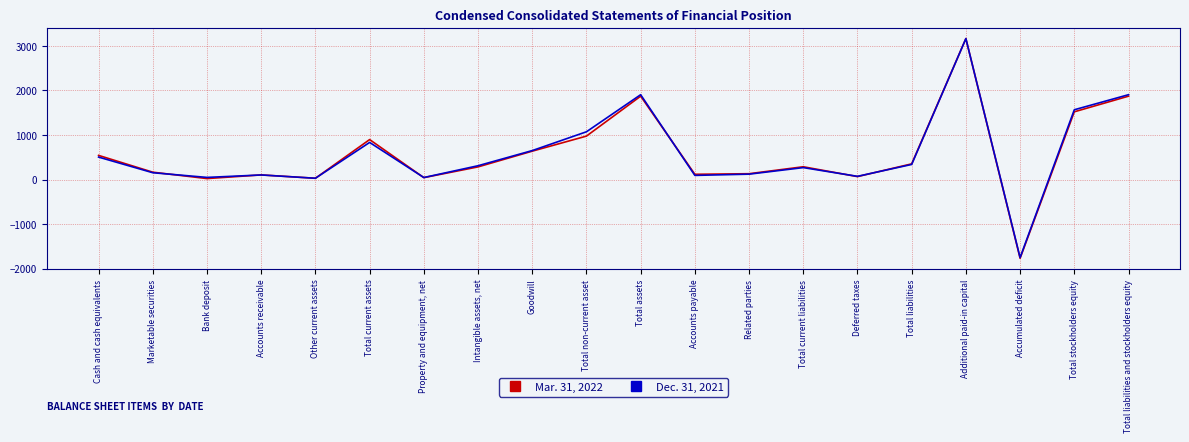

List the series in order of their overall mean, highest first.

Dec. 31, 2021, Mar. 31, 2022